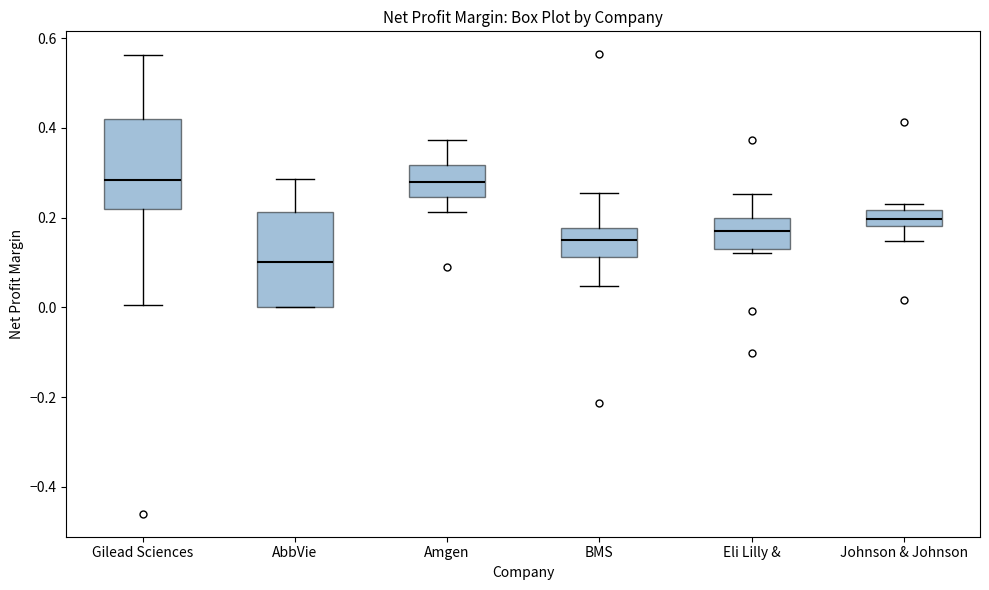

Reading left to right, read every box against the y-axis: the position of its median line, the range the box covers, and the ends of its whiskers. The values are not printed on the chart, so give them approximately, as read against the axis.

Gilead Sciences: median 0.28, box 0.22 to 0.42, whiskers 0.00 to 0.56
AbbVie: median 0.10, box 0.00 to 0.22, whiskers 0.00 to 0.28
Amgen: median 0.28, box 0.24 to 0.32, whiskers 0.22 to 0.38
BMS: median 0.16, box 0.12 to 0.18, whiskers 0.04 to 0.26
Eli Lilly &: median 0.16, box 0.14 to 0.20, whiskers 0.12 to 0.26
Johnson & Johnson: median 0.20, box 0.18 to 0.22, whiskers 0.14 to 0.24